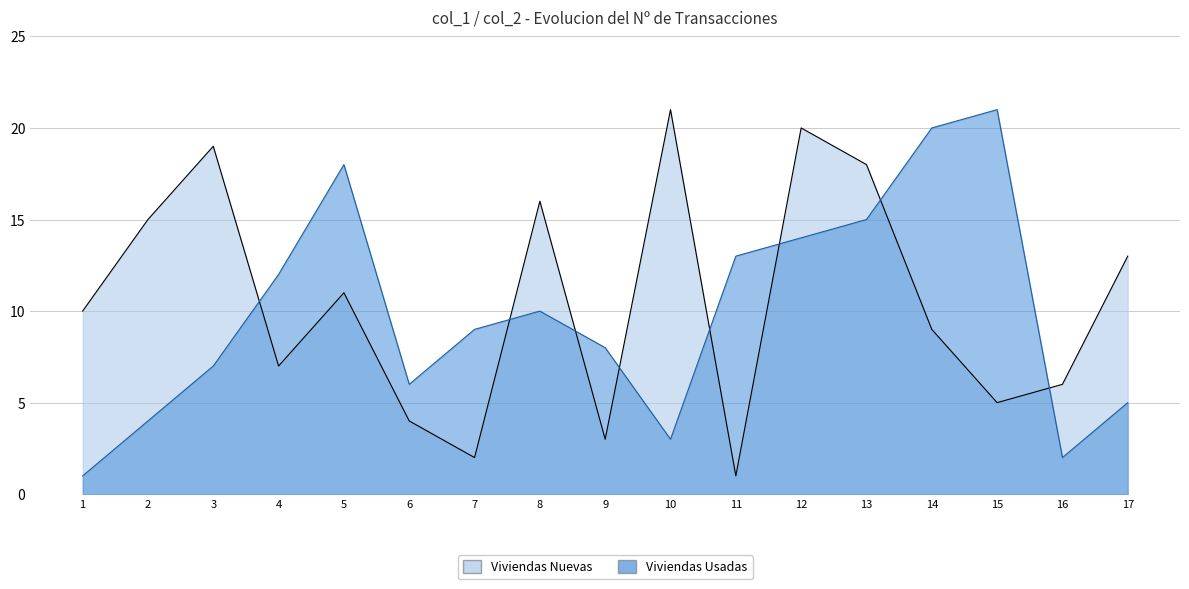

Which series has the widest spread of values?

col_4